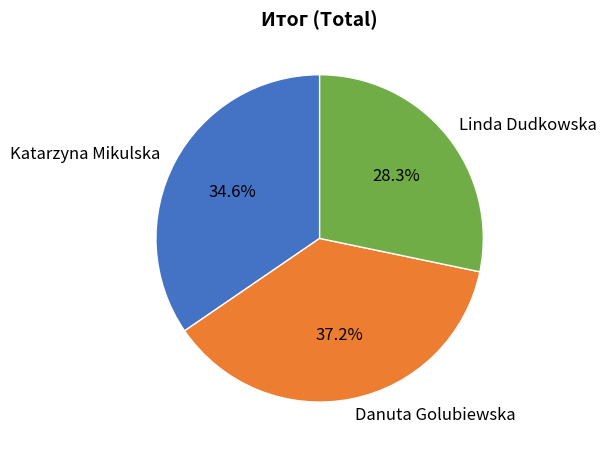

Between Katarzyna Mikulska and Linda Dudkowska, which is larger?

Katarzyna Mikulska